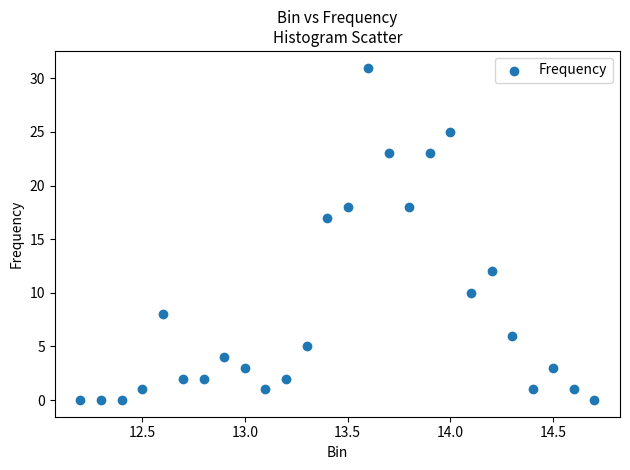

What Y value in the scatter plot is closest to 15?

17